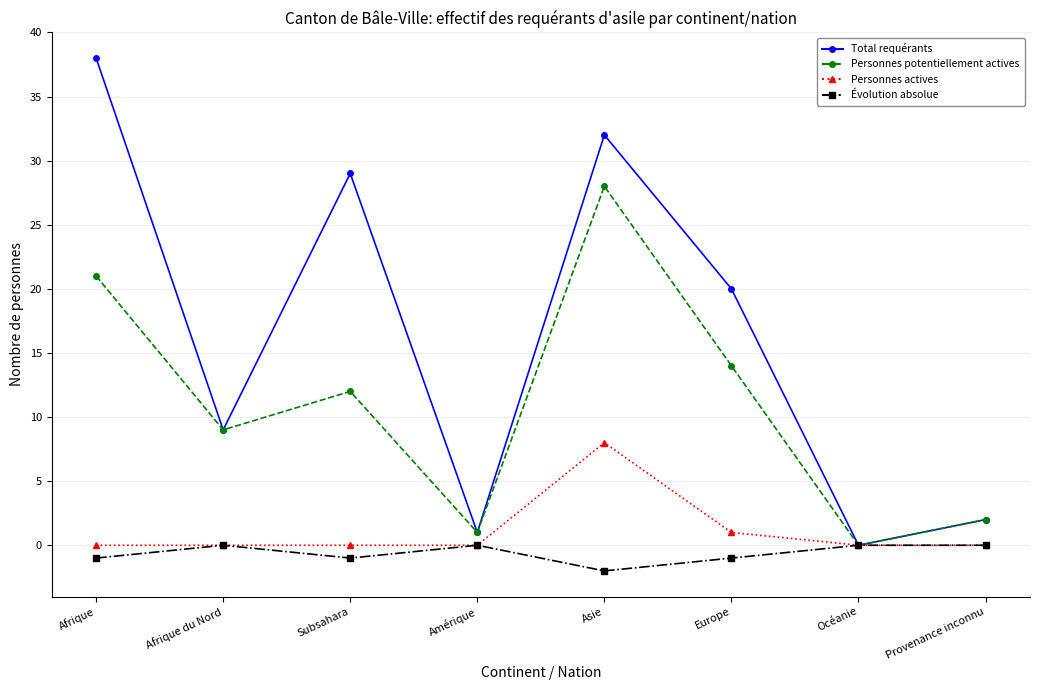

The Personnes actives series shows 3 at Afrique. True or false?

False